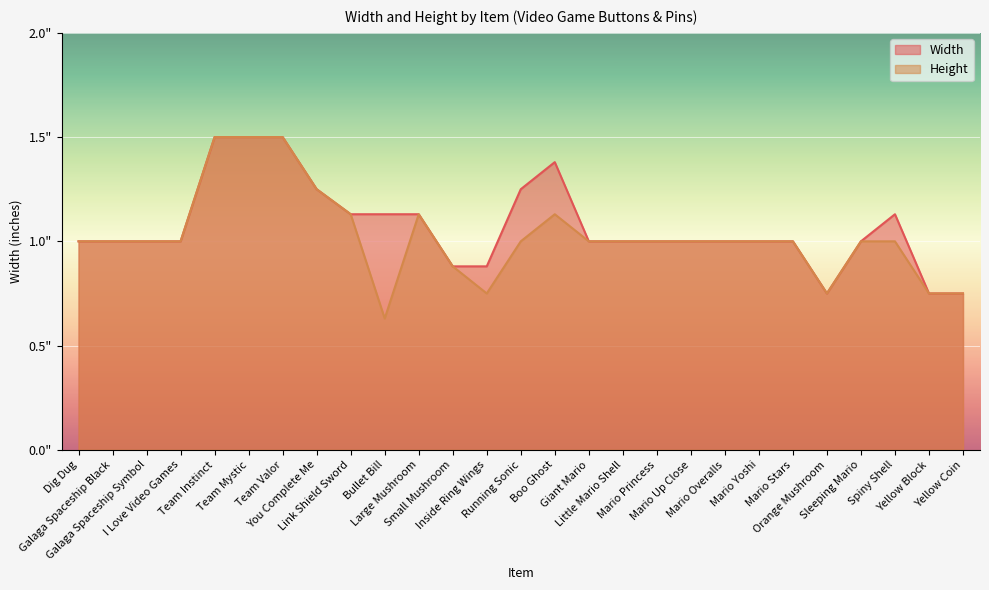

How many lines are shown in the chart?

2